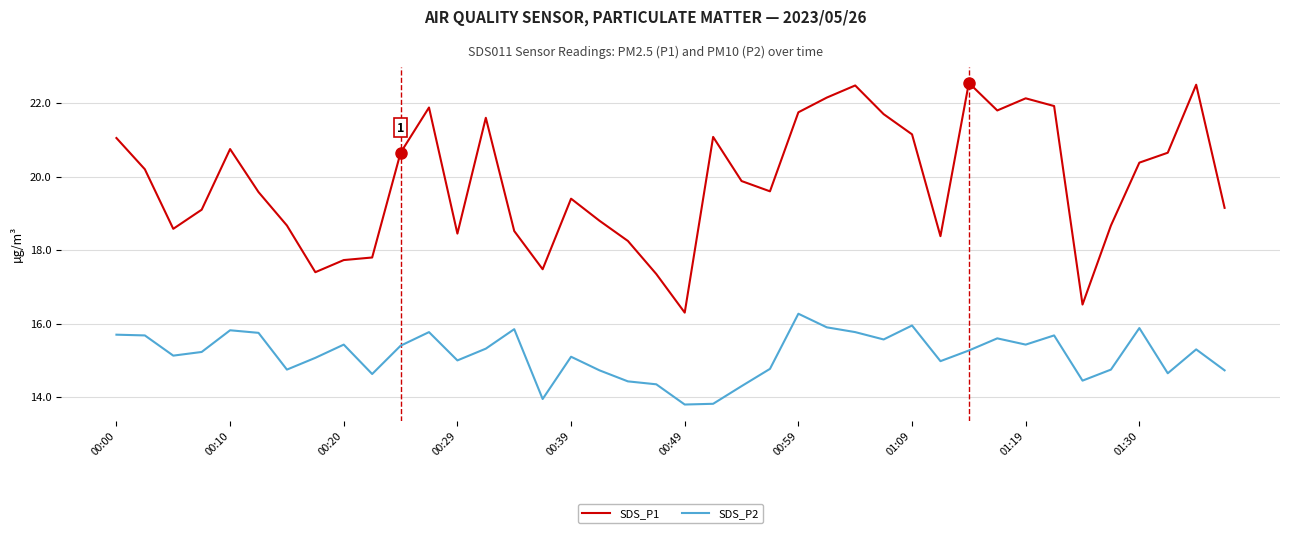

List the series in order of their peak value, highest first.

SDS_P1, SDS_P2